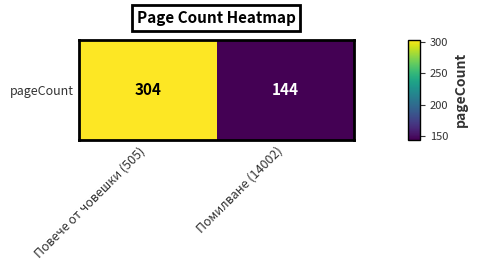

List the labels in order of value, largest first.

Повече от човешки (505), Помилване (14002)